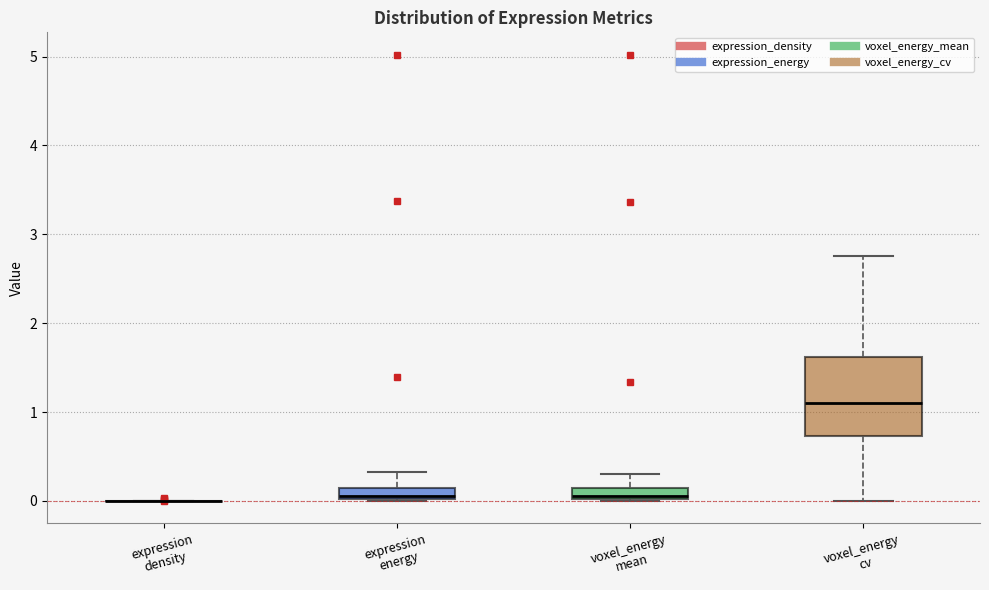

Comparing the boxes themselves (not the whiskers), which one is the tallest?

voxel_energy cv